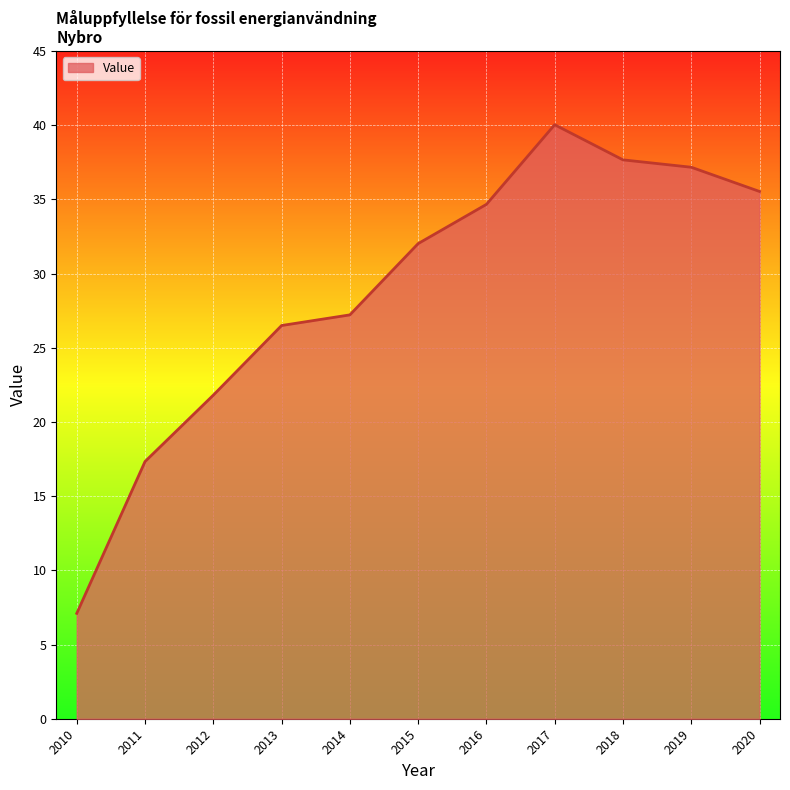

The chart shows a value of 48.1 at 2015. True or false?

False